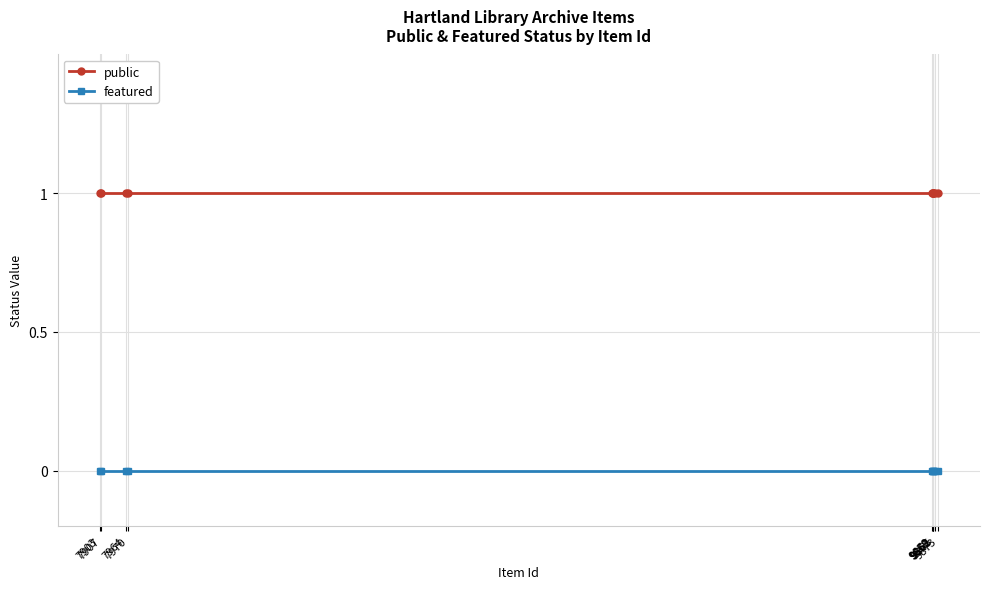

Reading left to right, extract all data points from this chart.

public: 7903=1	7907=1	7964=1	7970=1	9859=1	9860=1	9861=1	9862=1	9865=1	9873=1
featured: 7903=0	7907=0	7964=0	7970=0	9859=0	9860=0	9861=0	9862=0	9865=0	9873=0